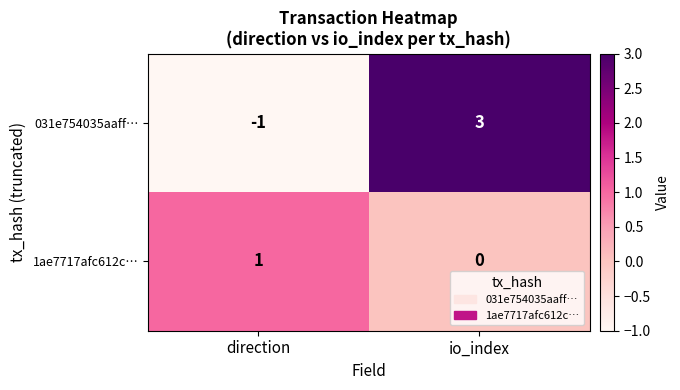

Which series has the largest total across all categories?

031e754035aaff…